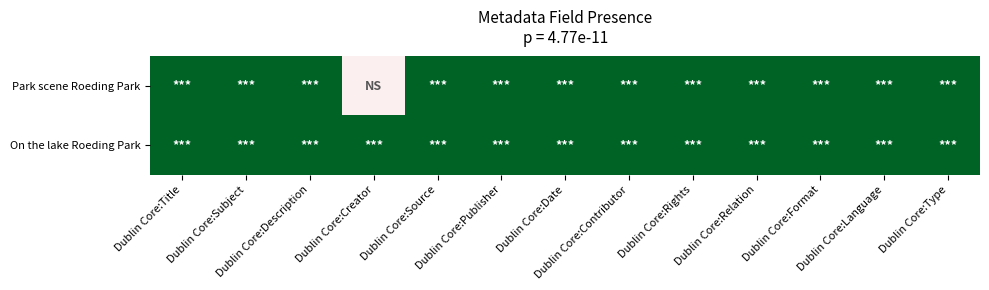

Reading left to right, list all the values displayed in this chart.

Park scene Roeding Park: Dublin Core:Title=1.0	Dublin Core:Subject=1.0	Dublin Core:Description=1.0	Dublin Core:Creator=-0.3	Dublin Core:Source=1.0	Dublin Core:Publisher=1.0	Dublin Core:Date=1.0	Dublin Core:Contributor=1.0	Dublin Core:Rights=1.0	Dublin Core:Relation=1.0	Dublin Core:Format=1.0	Dublin Core:Language=1.0	Dublin Core:Type=1.0
On the lake Roeding Park: Dublin Core:Title=1.0	Dublin Core:Subject=1.0	Dublin Core:Description=1.0	Dublin Core:Creator=1.0	Dublin Core:Source=1.0	Dublin Core:Publisher=1.0	Dublin Core:Date=1.0	Dublin Core:Contributor=1.0	Dublin Core:Rights=1.0	Dublin Core:Relation=1.0	Dublin Core:Format=1.0	Dublin Core:Language=1.0	Dublin Core:Type=1.0